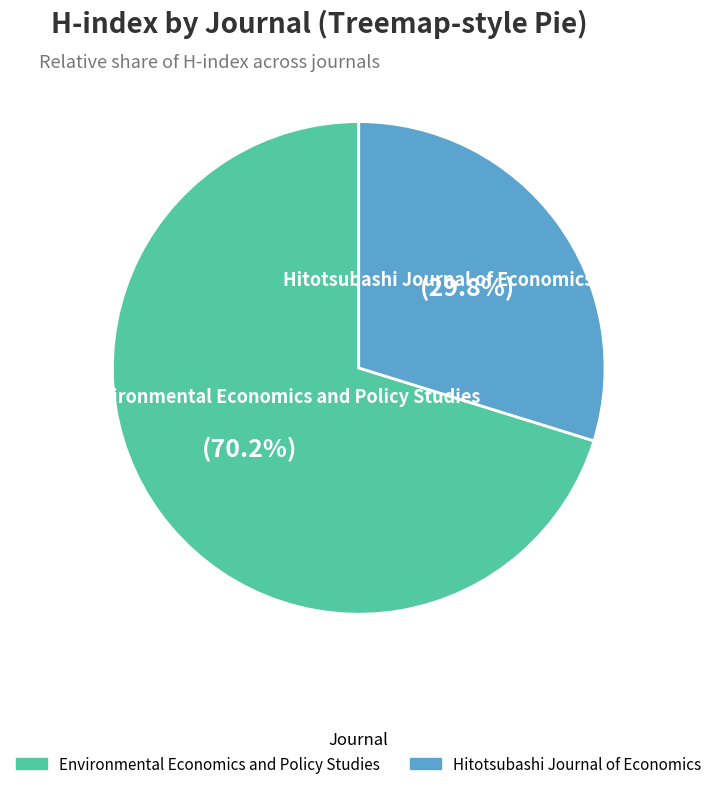

The Environmental Economics and Policy Studies slice represents 78% of the pie. True or false?

False